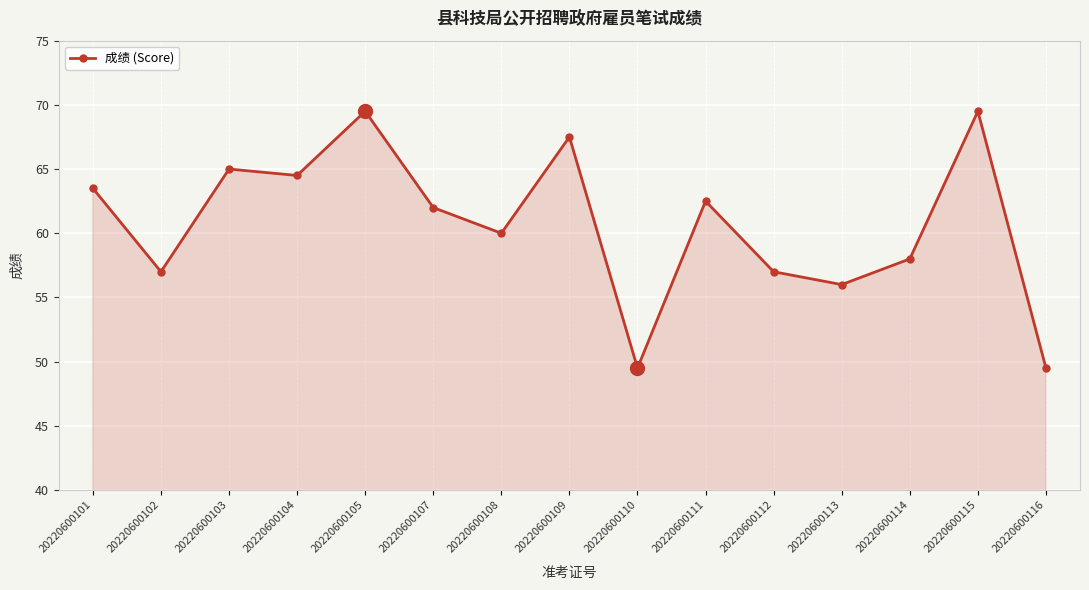

Which has a higher value, 20220600108 or 20220600113?

20220600108